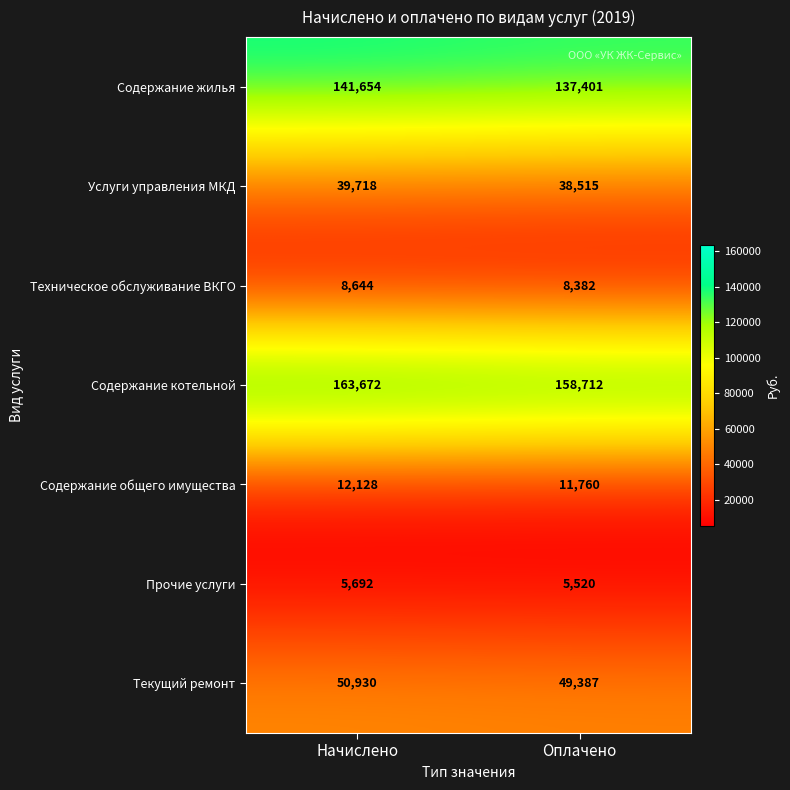

What is the difference between the highest and lowest values at Оплачено?

153192